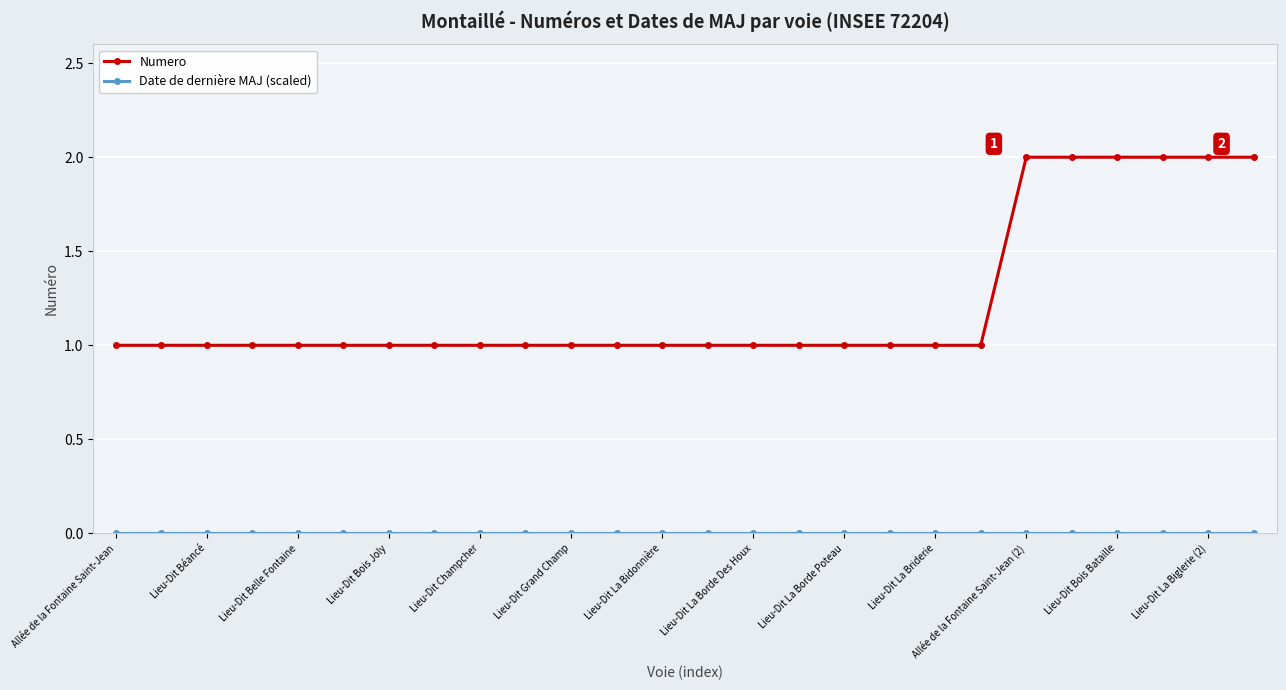

What is the sum of all Numero values?

32